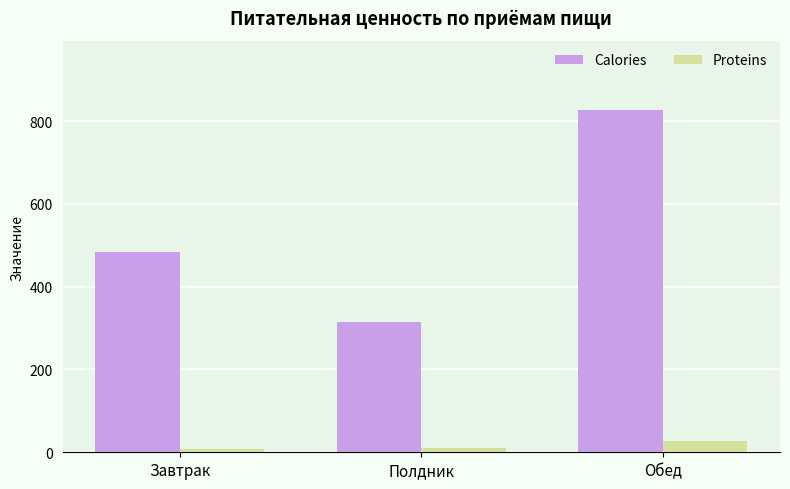

What is the label of the 1st bar from the right?

Обед